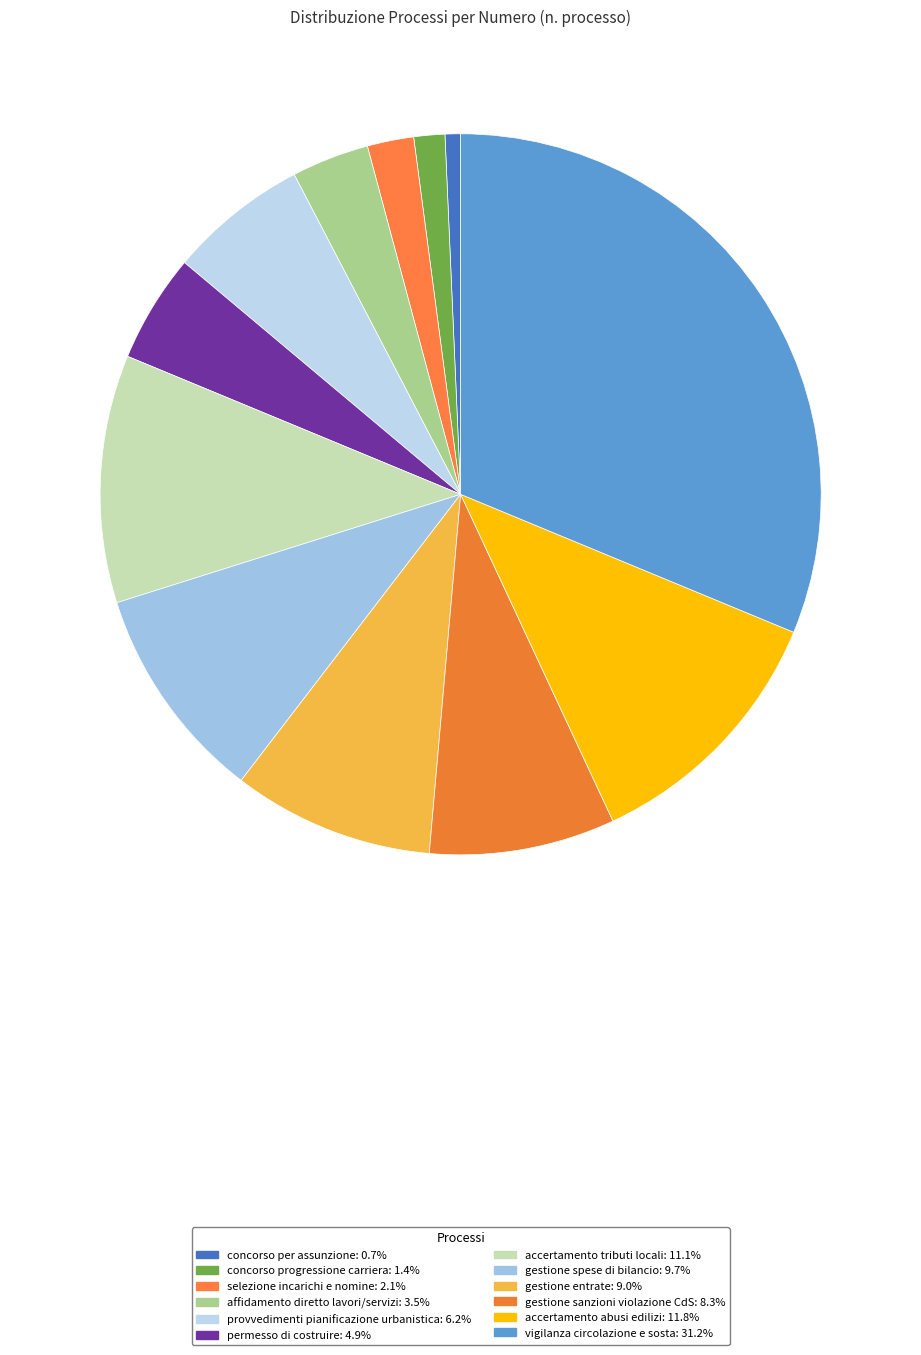

Count the number of slices in the pie.

12